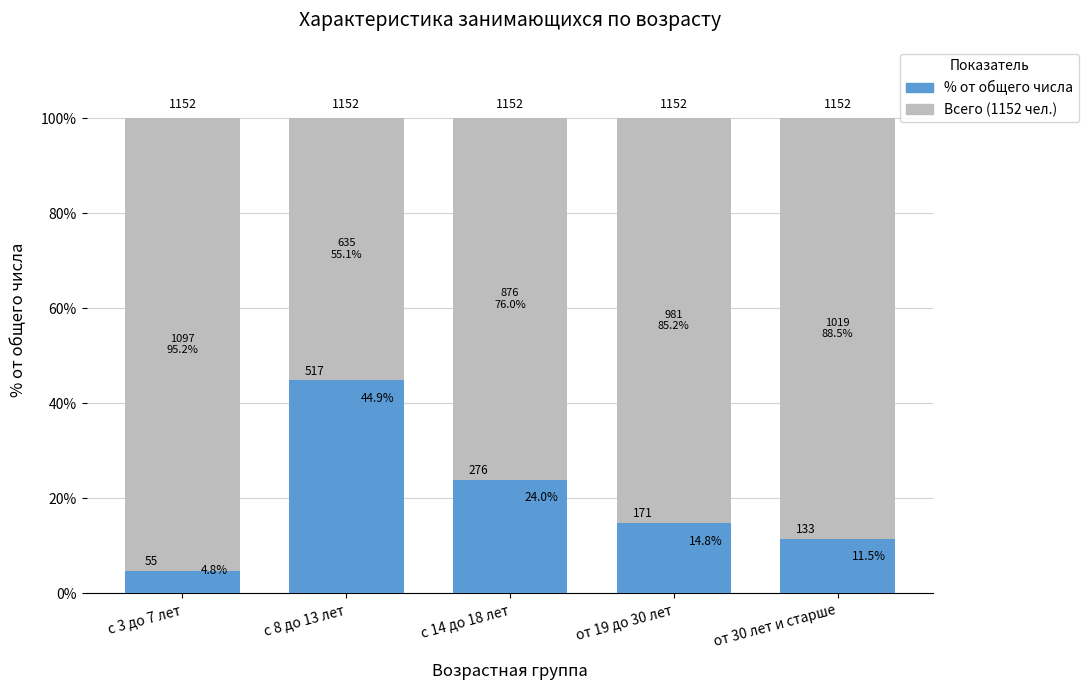

What is the change in value from с 14 до 18 лет to от 19 до 30 лет?

-9.1